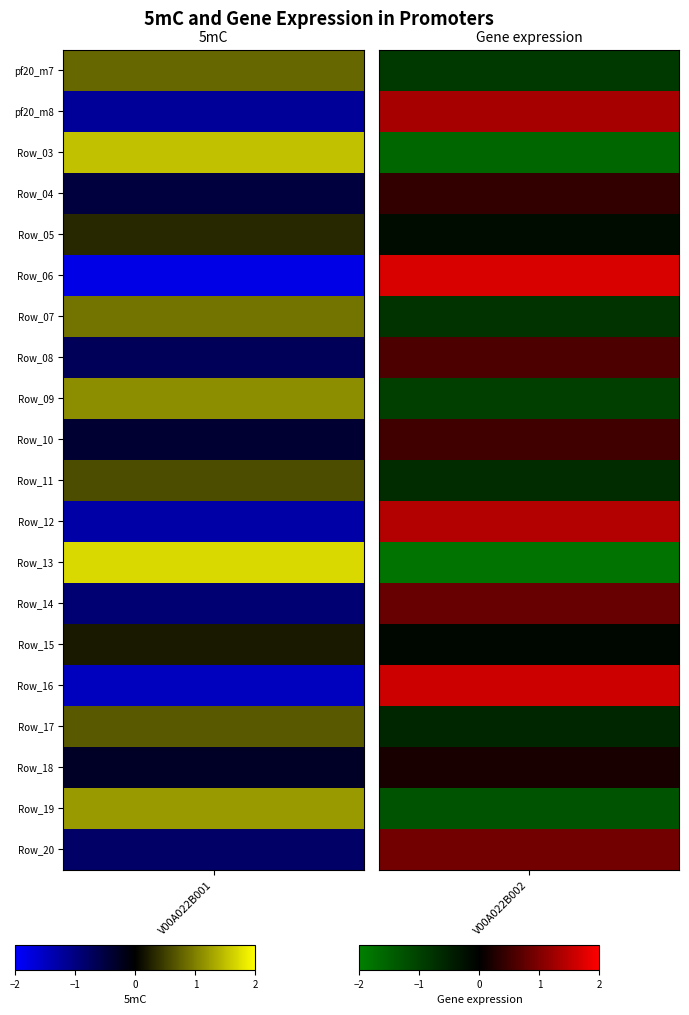

Rank the categories by V00A022B001 value from lowest to highest.

5, 15, 11, 1, 13, 19, 7, 3, 9, 17, 14, 4, 10, 16, 0, 6, 8, 18, 2, 12